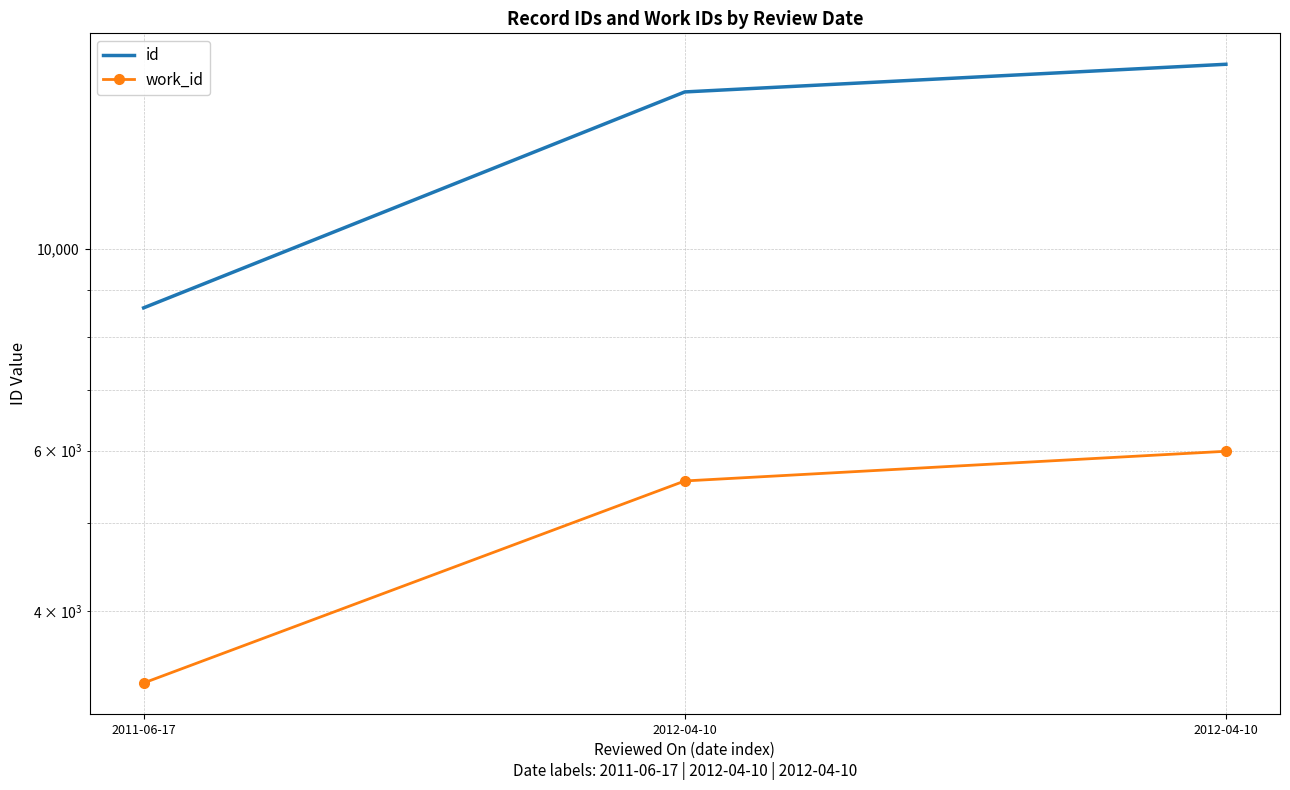

Reading left to right, what are all the values shown in this chart?

id: 8608	14852	15927
work_id: 3337	5559	5992